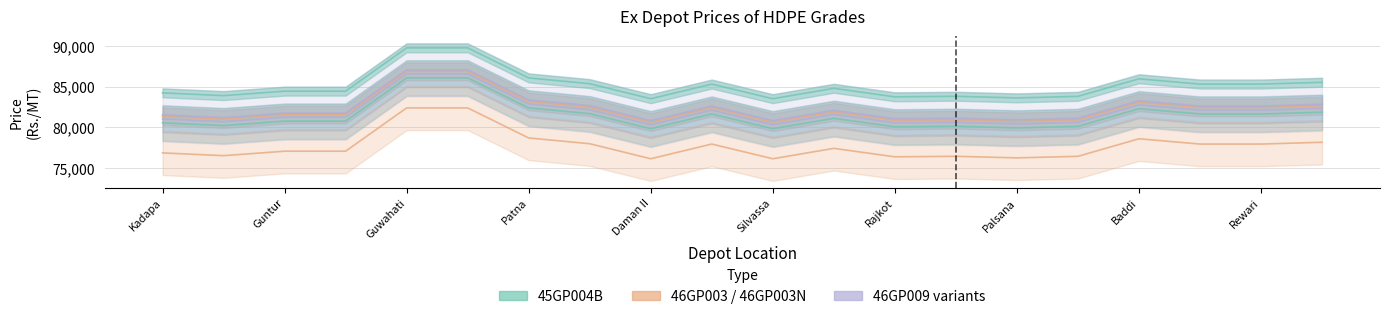

What is the approximate value of 45GP004UV at Rajkot?

81030